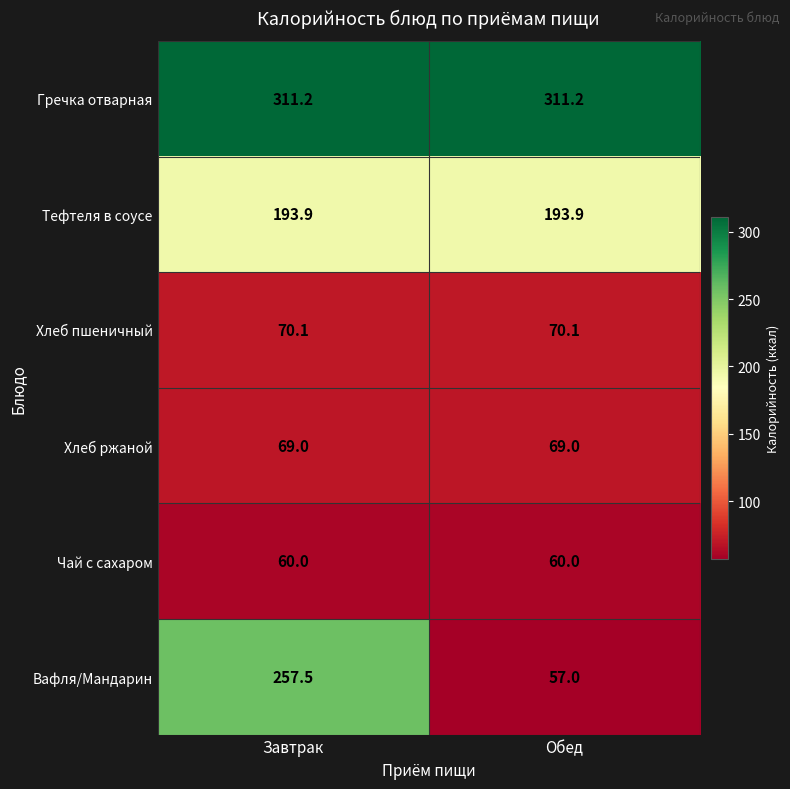

Which series has the largest total across all categories?

Гречка отварная